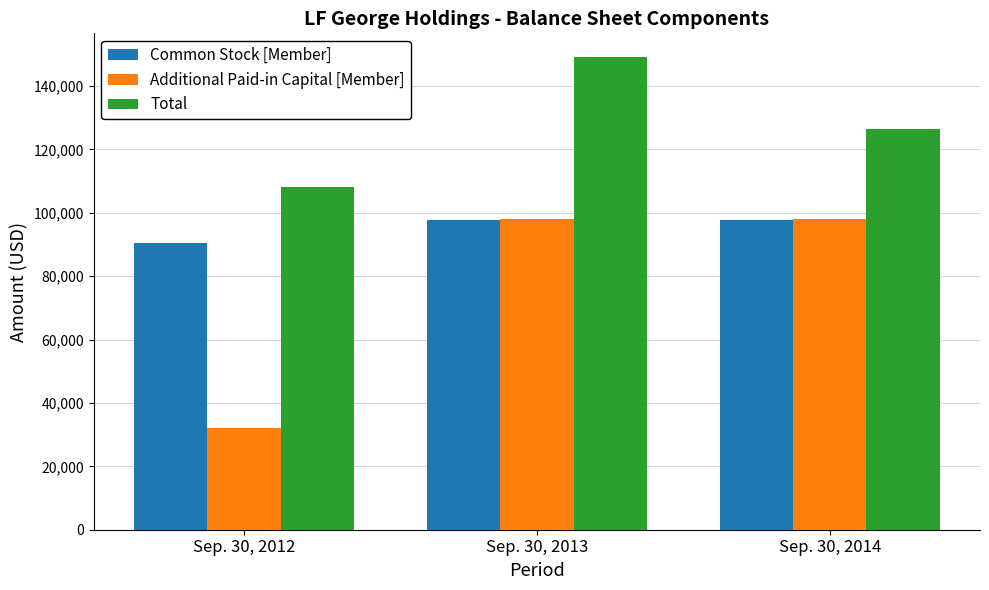

Which series changed the most between Sep. 30, 2012 and Sep. 30, 2013?

Additional Paid-in Capital [Member]